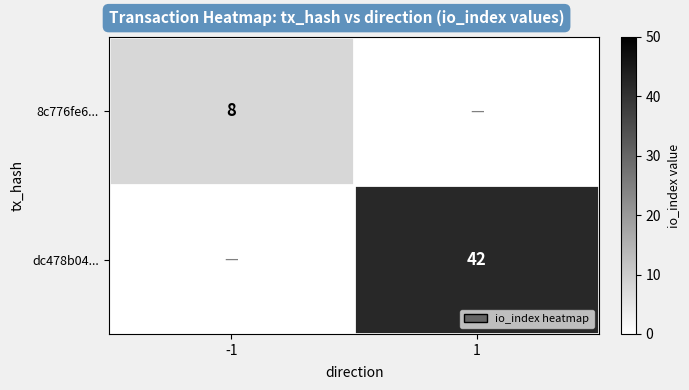

The dc478b04... series shows 16 at 1. True or false?

False